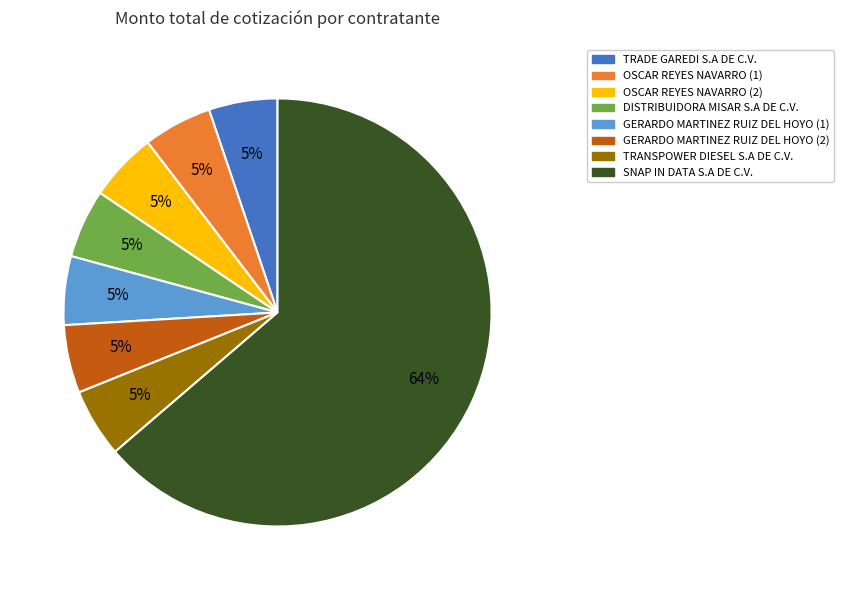

Does any single category account for the majority?

Yes